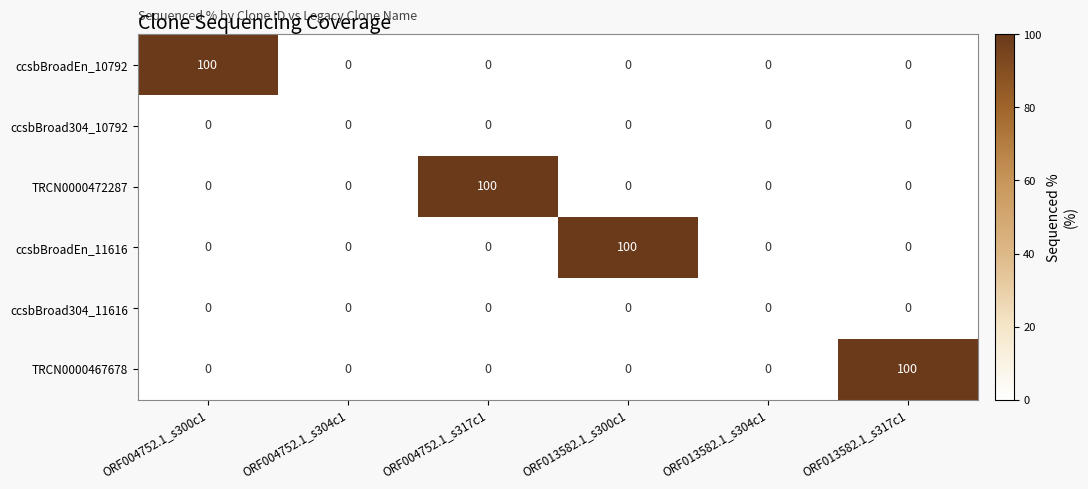

Is the value of TRCN0000467678 at ORF004752.1_s300c1 greater than the value of TRCN0000472287 at ORF004752.1_s317c1?

No